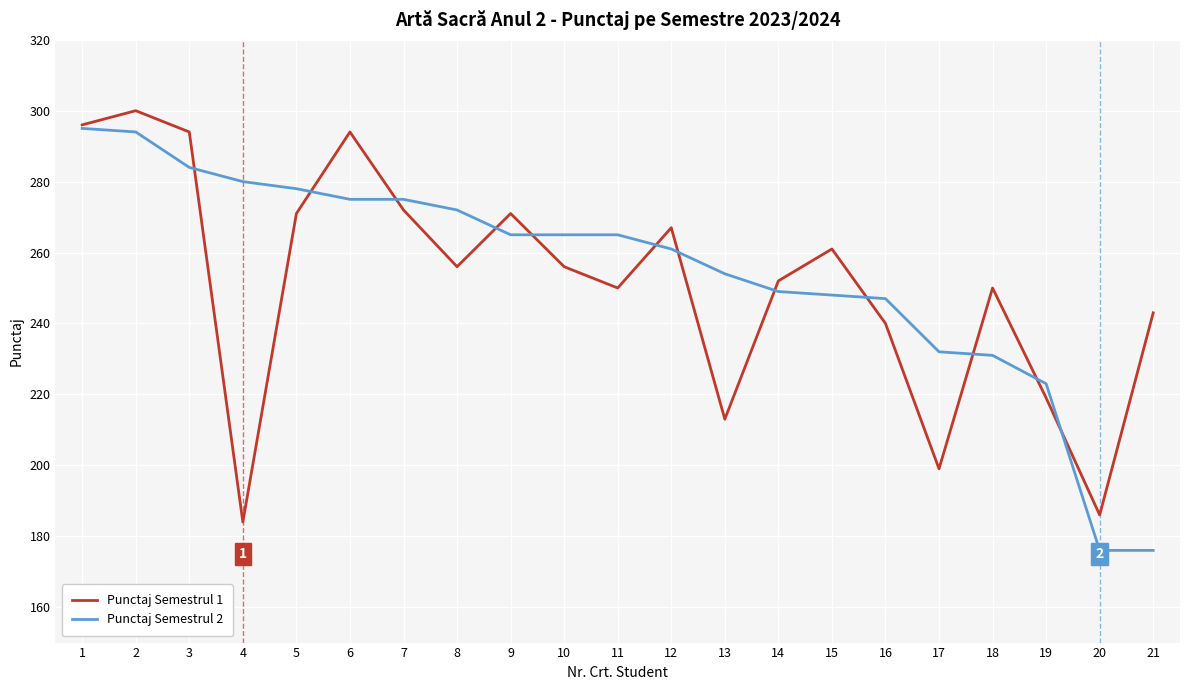

Is it true that Punctaj Semestrul 1 equals 250 at 18?

True